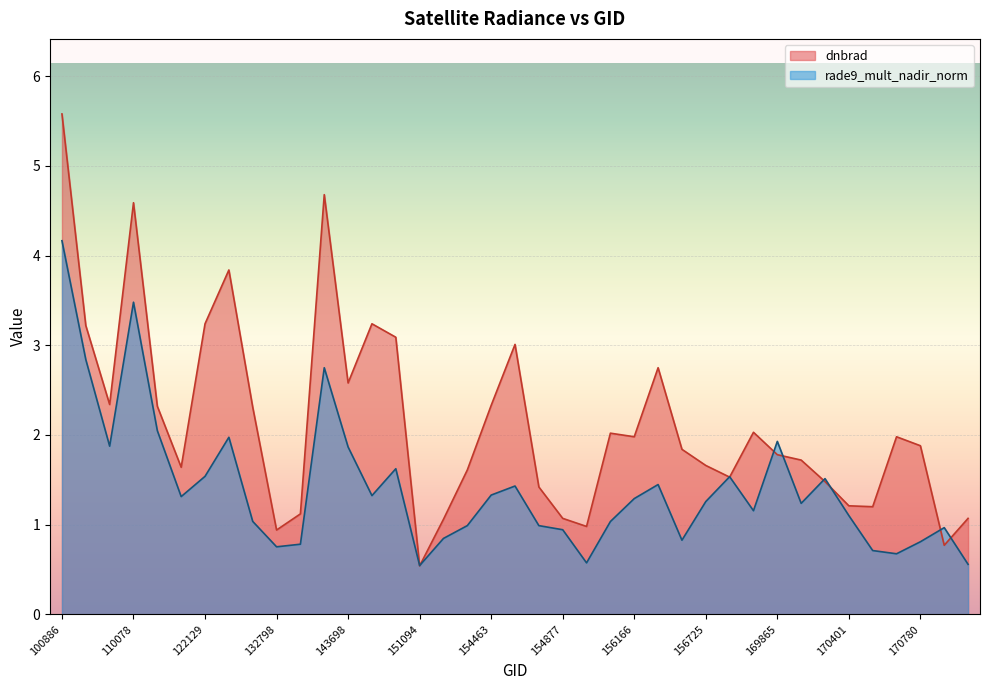

What is the sum of the dnbrad values at 151094 and 169852?

2.6